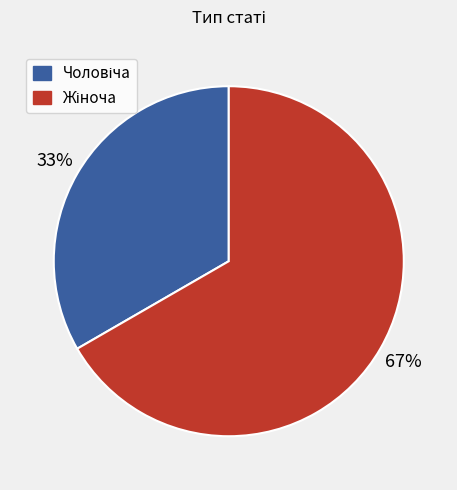

How many slices are in this pie chart?

2